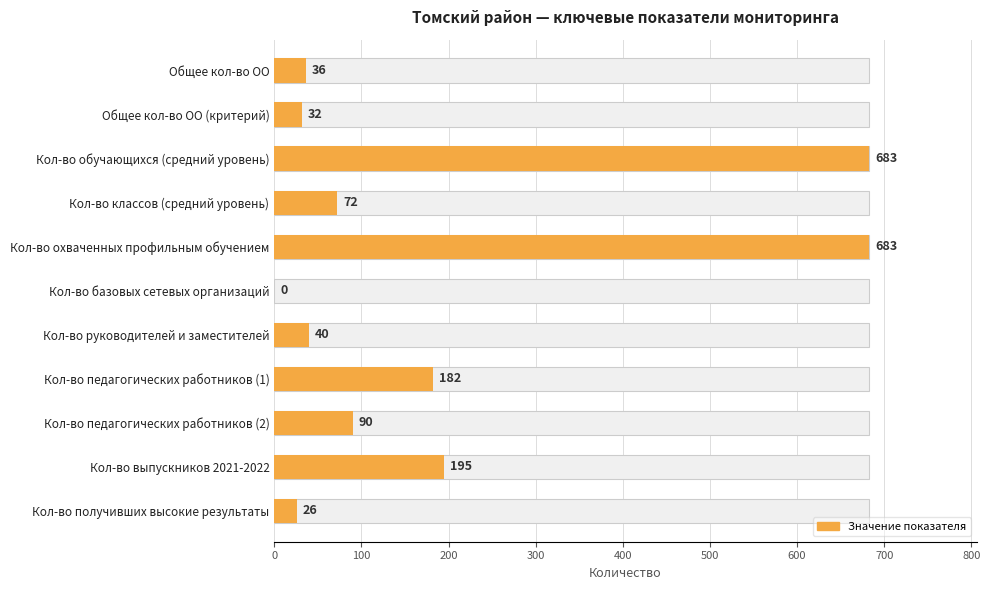

How many data points are above 72?

5